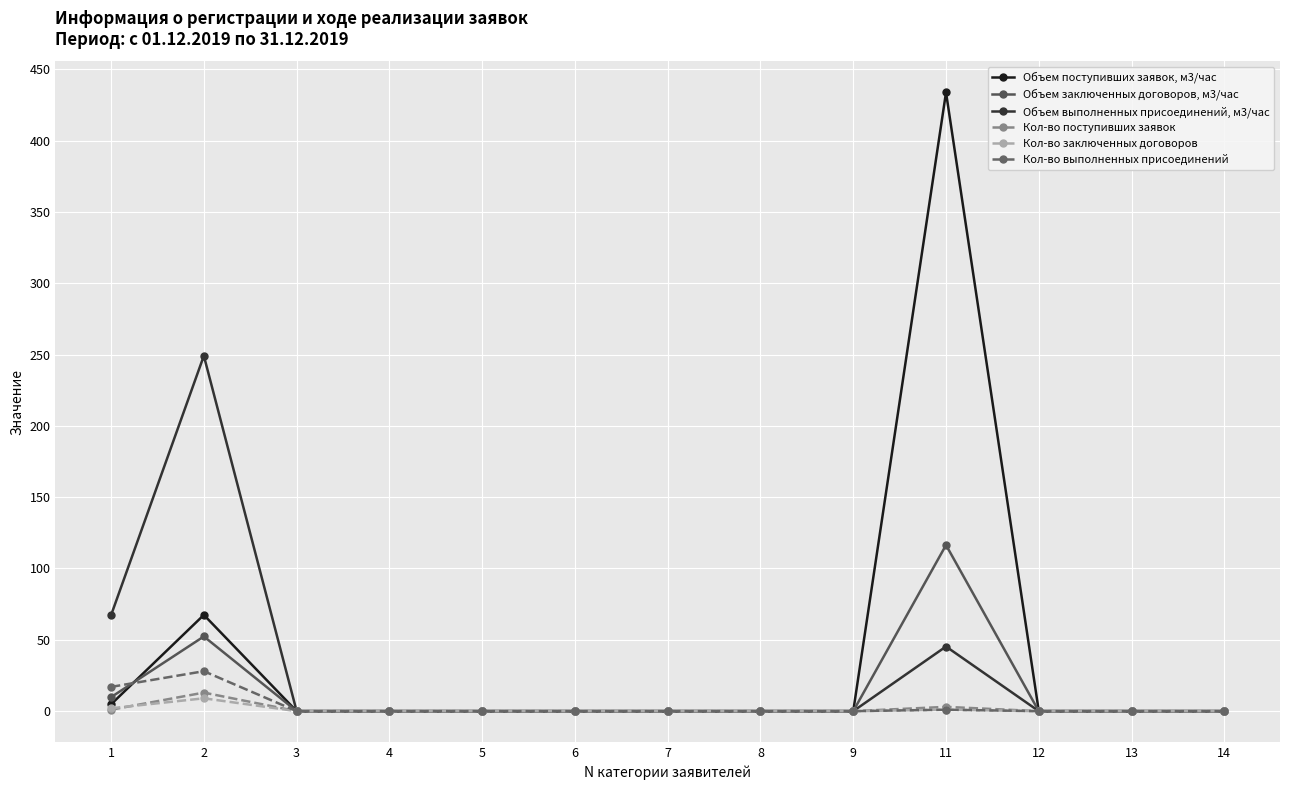

At which category is the sum across all series the highest?

11